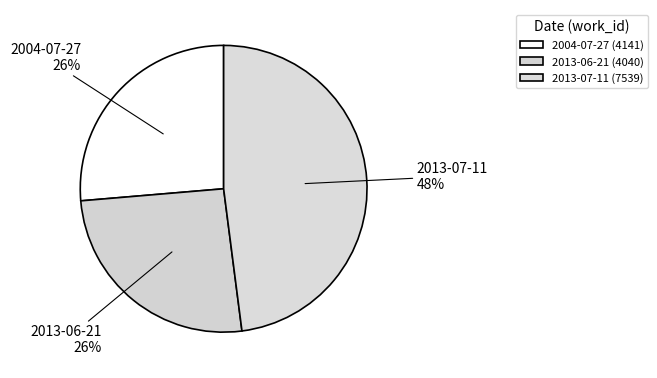

Which has a higher value, 2013-07-11 or 2004-07-27?

2013-07-11